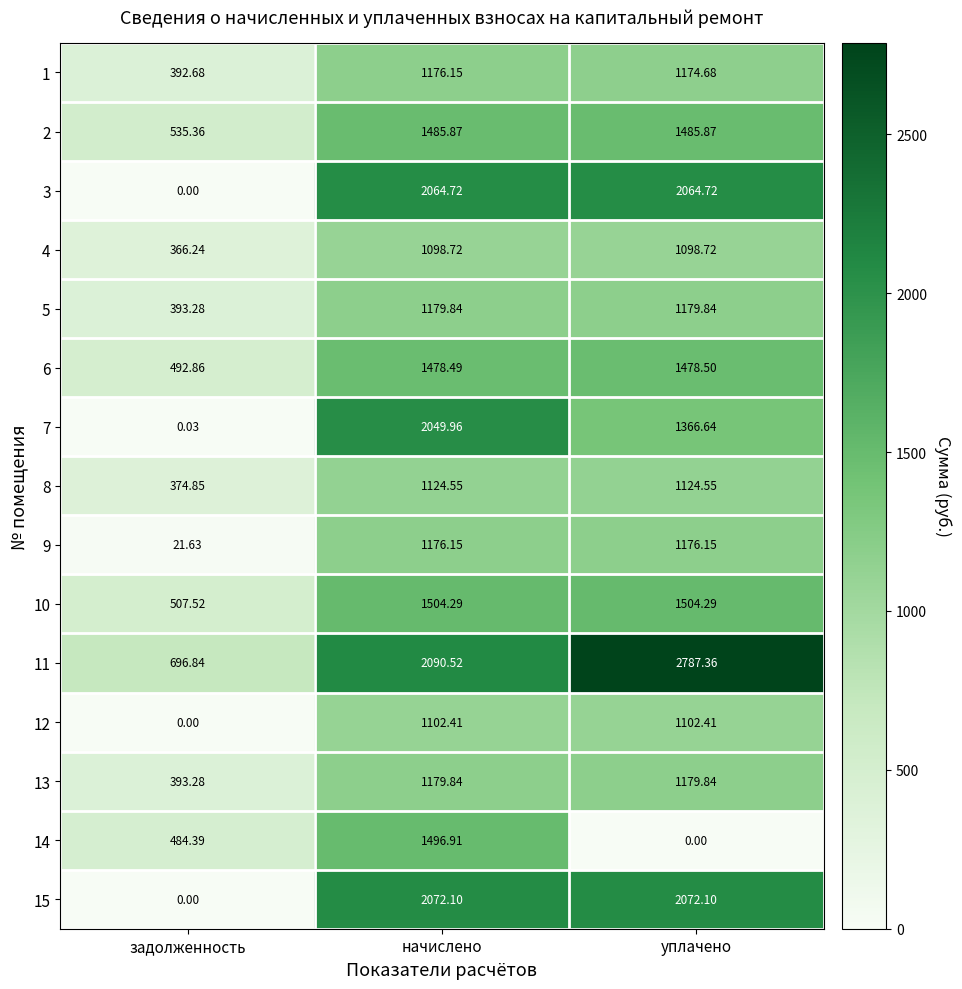

Which series has the largest range (max minus min)?

11